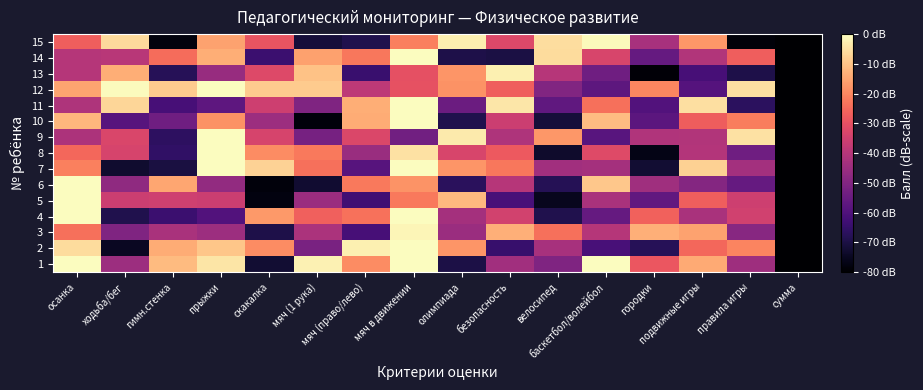

Reading left to right, what are all the values shown in this chart?

1: осанка=0.0	ходьба/бег=-44.9	гимн.стенка=-11.3	прыжки=-4.2	скакалка=-72.5	мяч (1 рука)=-2.0	мяч (право/лево)=-19.1	мяч в движении=0.0	олимпиада=-69.8	безопасность=-44.0	велосипед=-50.3	баскетбол/волейбол=0.0	городки=-28.5	подвижные игры=-14.2	правила игры=-44.5	сумма=-80.0
2: осанка=-5.6	ходьба/бег=-74.9	гимн.стенка=-13.8	прыжки=-9.5	скакалка=-19.4	мяч (1 рука)=-51.6	мяч (право/лево)=-2.3	мяч в движении=0.0	олимпиада=-17.7	безопасность=-64.4	велосипед=-42.7	баскетбол/волейбол=-61.5	городки=-67.7	подвижные игры=-25.4	правила игры=-20.4	сумма=-80.0
3: осанка=-23.9	ходьба/бег=-50.4	гимн.стенка=-42.4	прыжки=-44.8	скакалка=-69.6	мяч (1 рука)=-41.9	мяч (право/лево)=-61.8	мяч в движении=-1.4	олимпиада=-45.0	безопасность=-13.4	велосипед=-24.0	баскетбол/волейбол=-40.0	городки=-13.4	подвижные игры=-15.6	правила игры=-49.0	сумма=-80.0
4: осанка=0.0	ходьба/бег=-68.8	гимн.стенка=-64.0	прыжки=-59.4	скакалка=-17.0	мяч (1 рука)=-26.8	мяч (право/лево)=-23.6	мяч в движении=0.0	олимпиада=-43.3	безопасность=-34.5	велосипед=-68.8	баскетбол/волейбол=-55.8	городки=-26.5	подвижные игры=-42.3	правила игры=-34.8	сумма=-80.0
5: осанка=0.0	ходьба/бег=-35.7	гимн.стенка=-35.3	прыжки=-35.7	скакалка=-77.5	мяч (1 рука)=-45.1	мяч (право/лево)=-62.8	мяч в движении=-22.3	олимпиада=-11.7	безопасность=-61.3	велосипед=-75.3	баскетбол/волейбол=-42.5	городки=-56.5	подвижные игры=-27.0	правила игры=-35.4	сумма=-80.0
6: осанка=0.0	ходьба/бег=-47.5	гимн.стенка=-14.9	прыжки=-46.6	скакалка=-78.2	мяч (1 рука)=-72.8	мяч (право/лево)=-22.2	мяч в движении=-18.0	олимпиада=-67.1	безопасность=-39.9	велосипед=-67.8	баскетбол/волейбол=-9.3	городки=-44.3	подвижные игры=-49.5	правила игры=-55.9	сумма=-80.0
7: осанка=-21.1	ходьба/бег=-73.0	гимн.стенка=-70.6	прыжки=0.0	скакалка=-7.3	мяч (1 рука)=-24.0	мяч (право/лево)=-58.7	мяч в движении=0.0	олимпиада=-17.7	безопасность=-22.6	велосипед=-44.1	баскетбол/волейбол=-43.2	городки=-72.3	подвижные игры=-7.8	правила игры=-43.5	сумма=-80.0
8: осанка=-25.5	ходьба/бег=-33.7	гимн.стенка=-65.9	прыжки=0.0	скакалка=-19.3	мяч (1 рука)=-22.4	мяч (право/лево)=-45.4	мяч в движении=-4.8	олимпиада=-33.3	безопасность=-28.0	велосипед=-73.2	баскетбол/волейбол=-31.7	городки=-76.7	подвижные игры=-40.5	правила игры=-53.6	сумма=-80.0
9: осанка=-41.7	ходьба/бег=-33.0	гимн.стенка=-66.4	прыжки=0.0	скакалка=-33.5	мяч (1 рука)=-52.3	мяч (право/лево)=-32.7	мяч в движении=-53.2	олимпиада=-3.3	безопасность=-41.4	велосипед=-17.4	баскетбол/волейбол=-58.4	городки=-41.1	подвижные игры=-40.7	правила игры=-5.0	сумма=-80.0
10: осанка=-12.1	ходьба/бег=-58.6	гимн.стенка=-53.5	прыжки=-18.3	скакалка=-44.9	мяч (1 рука)=-78.3	мяч (право/лево)=-13.9	мяч в движении=0.0	олимпиада=-68.8	безопасность=-35.7	велосипед=-71.3	баскетбол/волейбол=-11.2	городки=-57.5	подвижные игры=-27.2	правила игры=-21.8	сумма=-80.0
11: осанка=-41.4	ходьба/бег=-6.7	гимн.стенка=-61.6	прыжки=-57.0	скакалка=-35.6	мяч (1 рука)=-50.3	мяч (право/лево)=-13.6	мяч в движении=0.0	олимпиада=-54.6	безопасность=-3.8	велосипед=-56.7	баскетбол/волейбол=-23.8	городки=-59.5	подвижные игры=-5.1	правила игры=-66.8	сумма=-80.0
12: осанка=-15.2	ходьба/бег=-0.6	гимн.стенка=-8.7	прыжки=-0.1	скакалка=-8.7	мяч (1 рука)=-8.5	мяч (право/лево)=-38.5	мяч в движении=-29.7	олимпиада=-18.2	безопасность=-27.1	велосипед=-50.1	баскетбол/волейбол=-57.4	городки=-20.3	подвижные игры=-59.0	правила игры=-5.1	сумма=-80.0
13: осанка=-40.2	ходьба/бег=-13.5	гимн.стенка=-67.7	прыжки=-45.7	скакалка=-32.0	мяч (1 рука)=-10.0	мяч (право/лево)=-64.3	мяч в движении=-30.2	олимпиада=-17.8	безопасность=-2.3	велосипед=-39.9	баскетбол/волейбол=-53.5	городки=-78.9	подвижные игры=-61.6	правила игры=-69.5	сумма=-80.0
14: осанка=-40.3	ходьба/бег=-39.5	гимн.стенка=-24.5	прыжки=-13.5	скакалка=-64.0	мяч (1 рука)=-15.7	мяч (право/лево)=-22.8	мяч в движении=0.0	олимпиада=-69.5	безопасность=-70.1	велосипед=-5.8	баскетбол/волейбол=-33.2	городки=-55.9	подвижные игры=-40.9	правила игры=-27.0	сумма=-80.0
15: осанка=-27.1	ходьба/бег=-6.0	гимн.стенка=-78.0	прыжки=-15.6	скакалка=-29.3	мяч (1 рука)=-71.5	мяч (право/лево)=-68.8	мяч в движении=-21.5	олимпиада=-2.7	безопасность=-32.3	велосипед=-5.4	баскетбол/волейбол=-0.7	городки=-42.6	подвижные игры=-17.2	правила игры=-78.6	сумма=-80.0